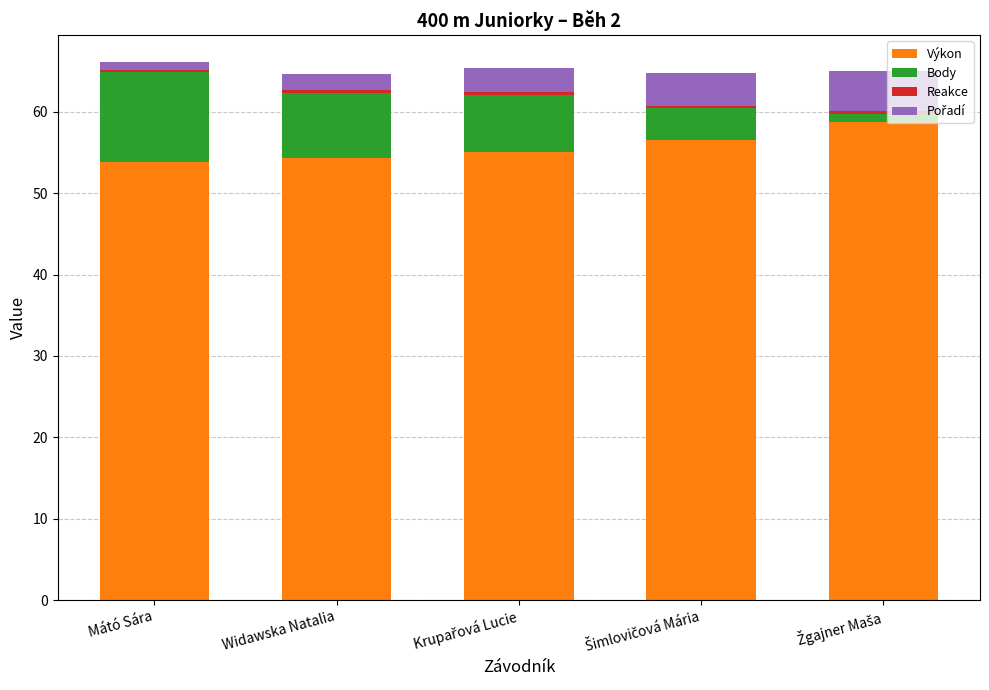

Is it true that Výkon equals 36.5 at Widawska Natalia?

False